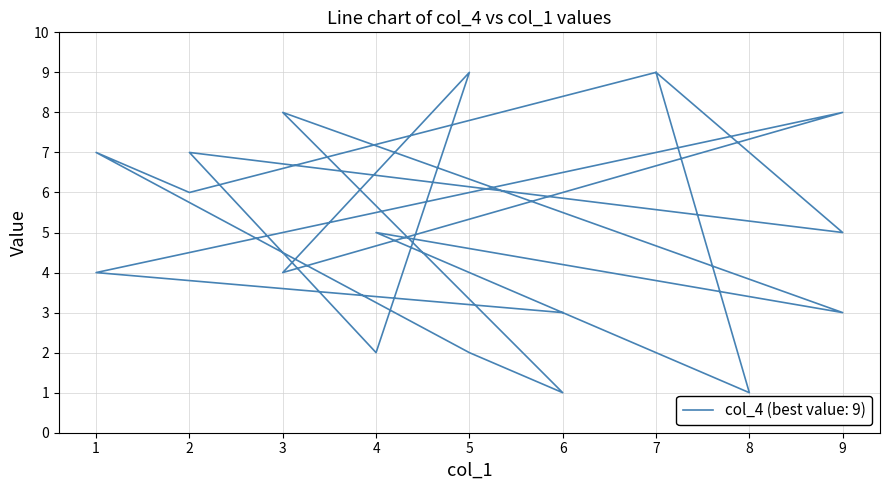

True or false: col_7 has a value of 2 at 1.

False